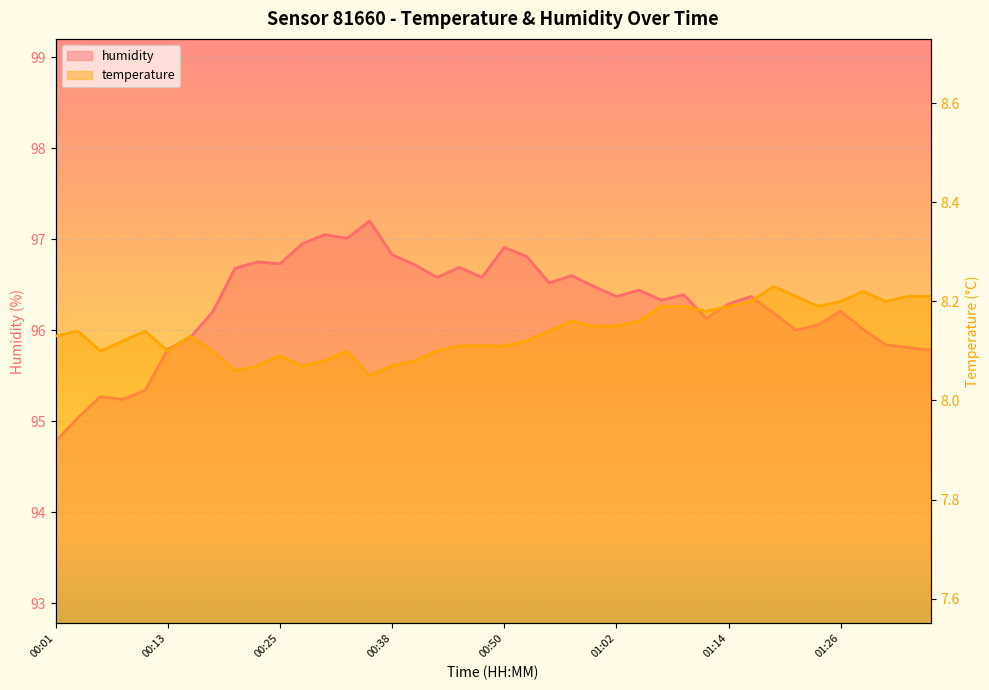

Where is humidity nearest to the value 95?

00:04